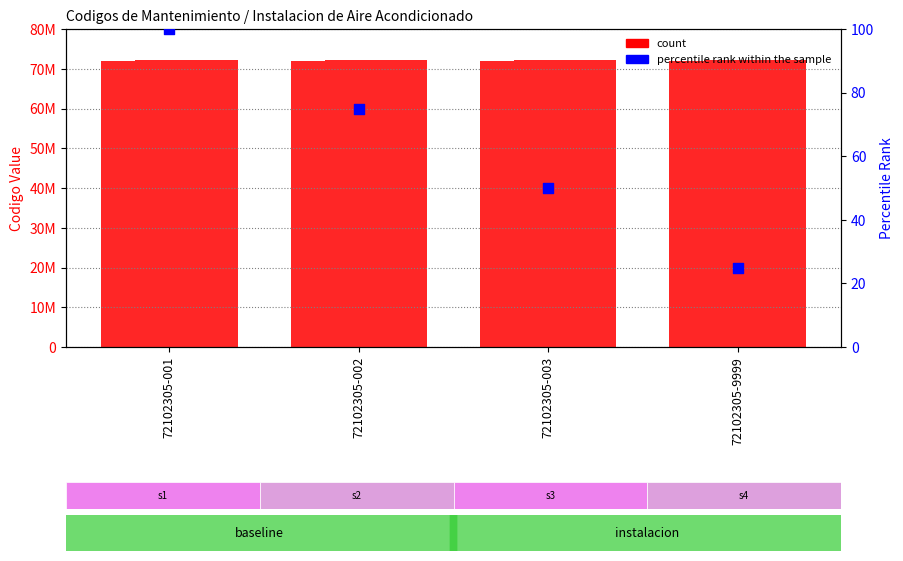

At which category is the sum across all series the highest?

72102305-001